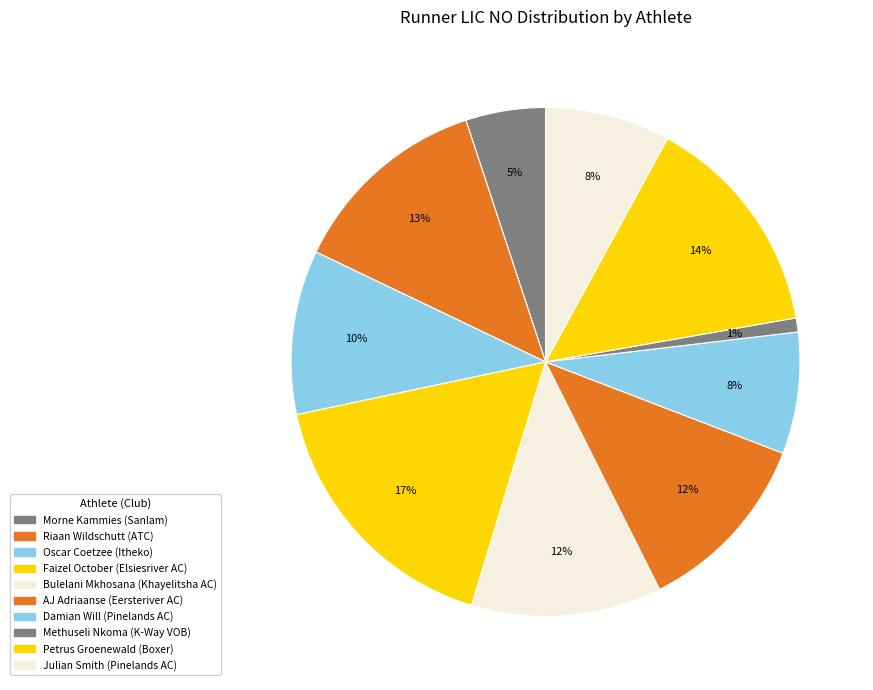

To the nearest percent, what is the difference between the Faizel October and Riaan Wildschutt slice percentages?

4%